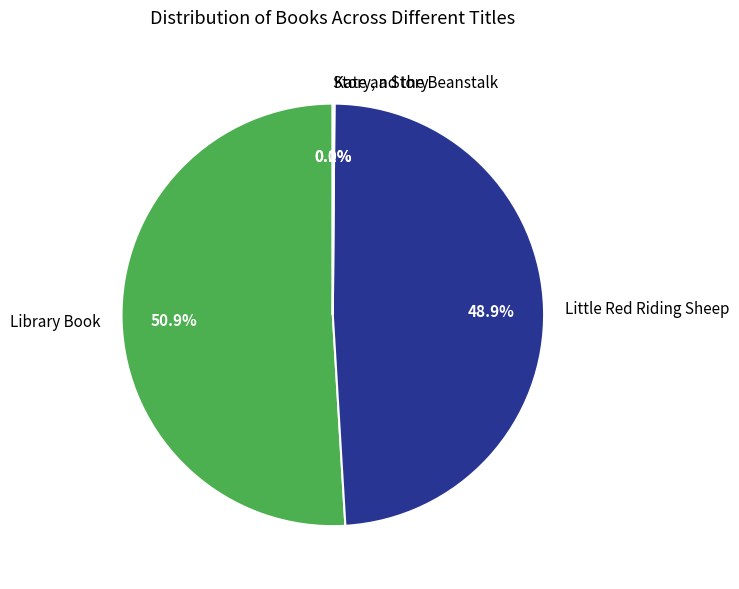

Does Library Book account for over 50% of the chart?

Yes